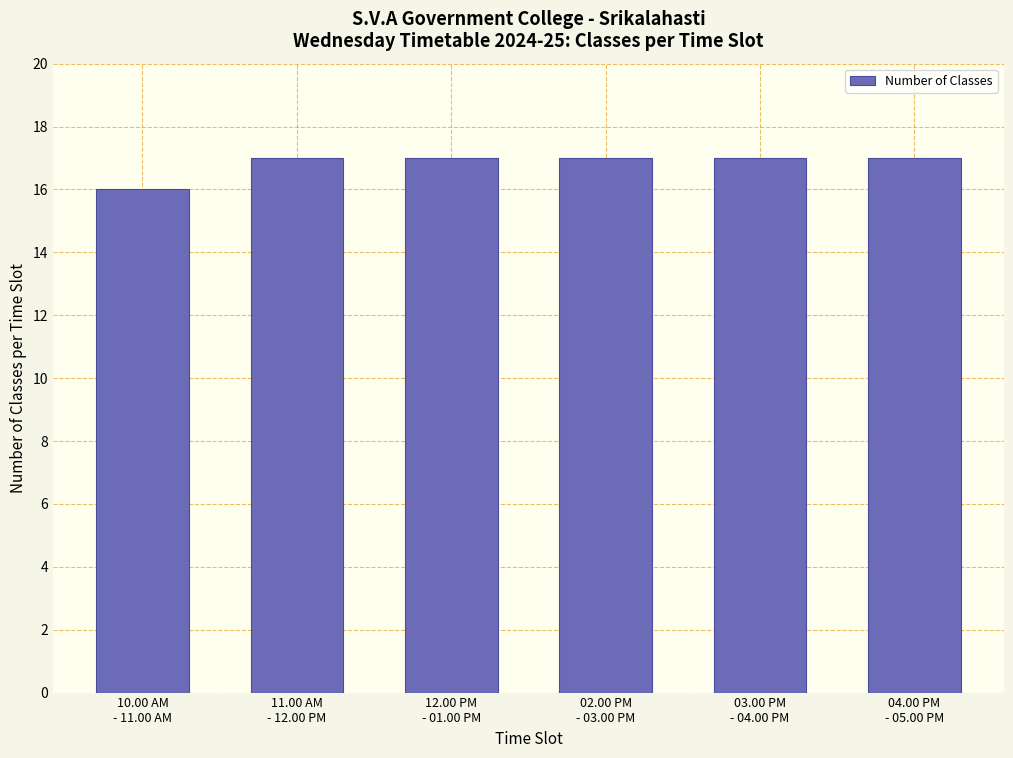

Reading right to left, transcribe all the data shown in this chart.

17	17	17	17	17	16